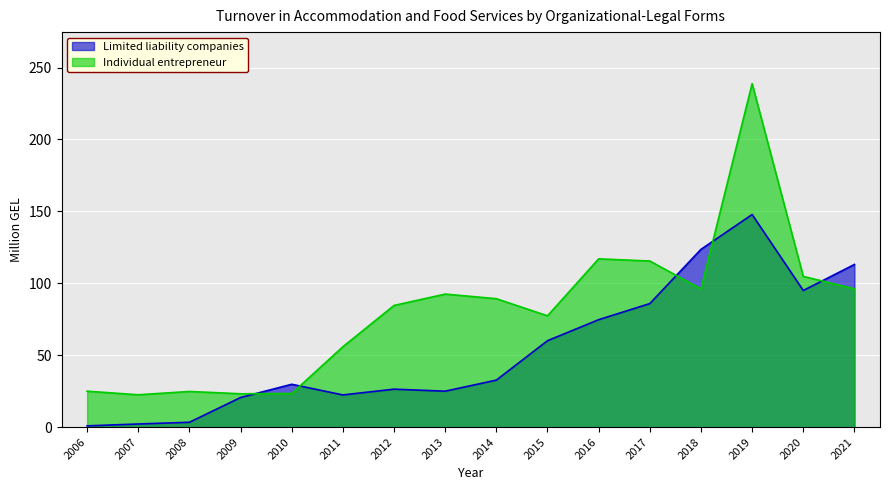

What is the value of the Limited liability companies point at the 6th from the left?

22.4